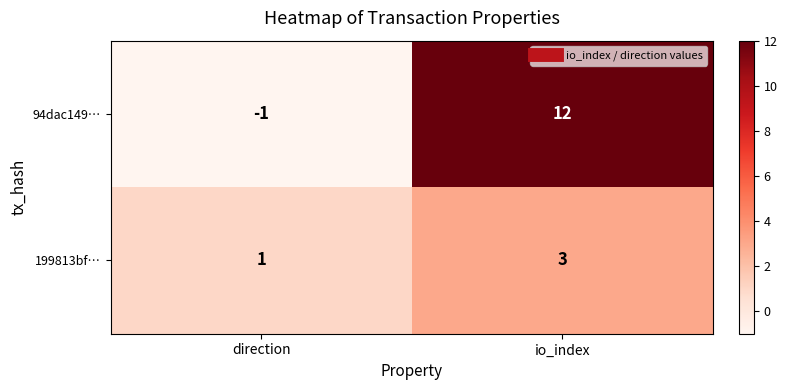

Is the value of 199813bf… at io_index greater than the value of 94dac149… at io_index?

No